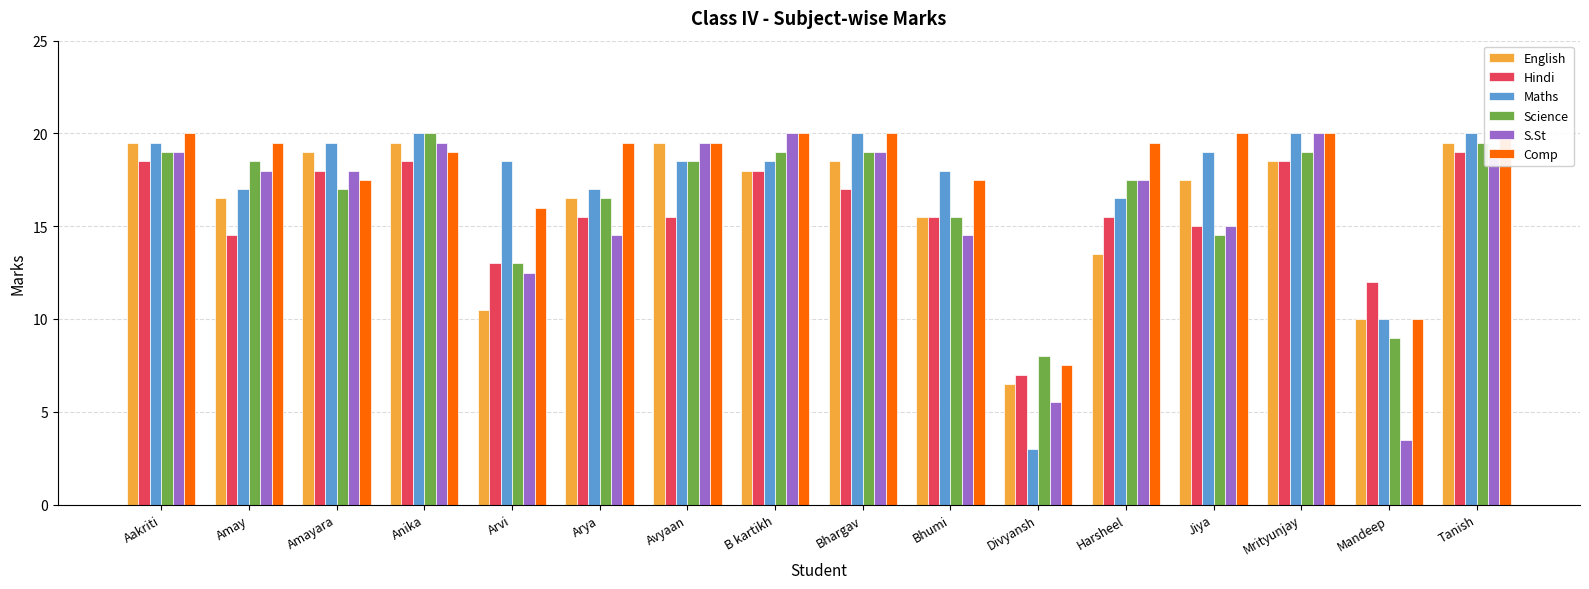

What is the total value across all series at Harsheel?

100.0